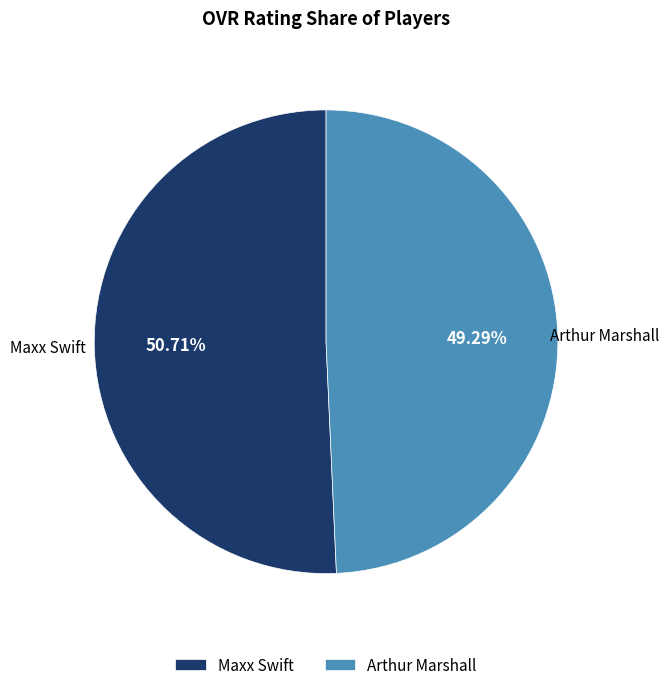

Which category has the biggest portion of the pie?

Maxx Swift